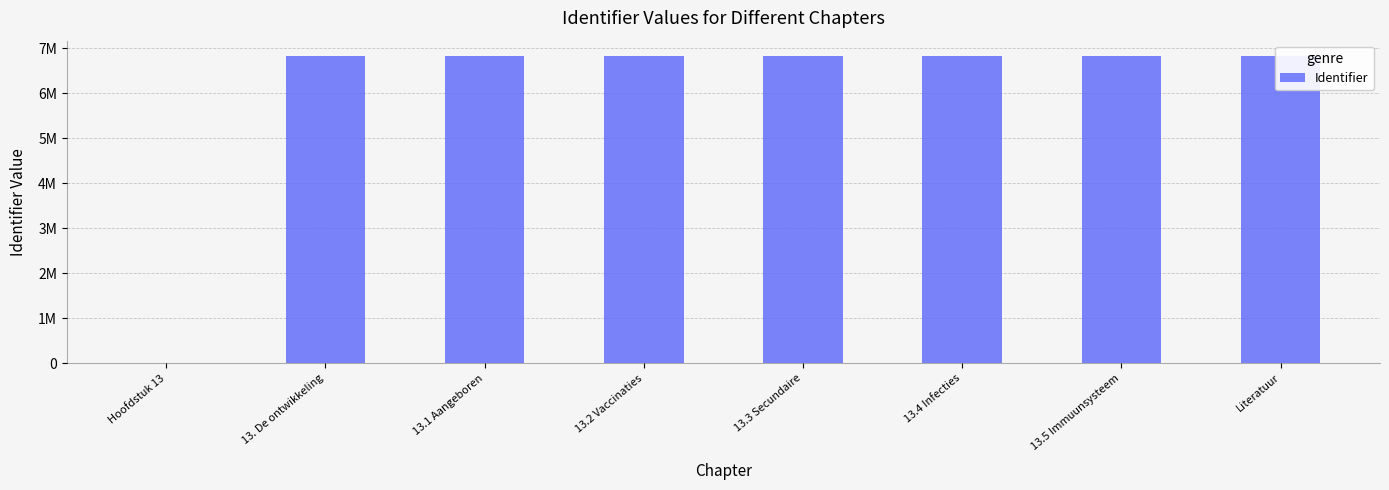

List the labels in order of value, largest first.

Literatuur, 13.5 Immuunsysteem, 13.4 Infecties, 13.3 Secundaire, 13.2 Vaccinaties, 13.1 Aangeboren, 13. De ontwikkeling, Hoofdstuk 13